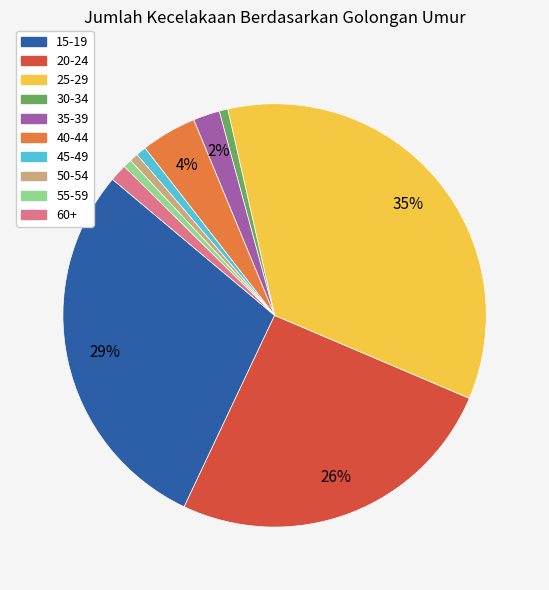

Is 60+ the majority of the pie?

No